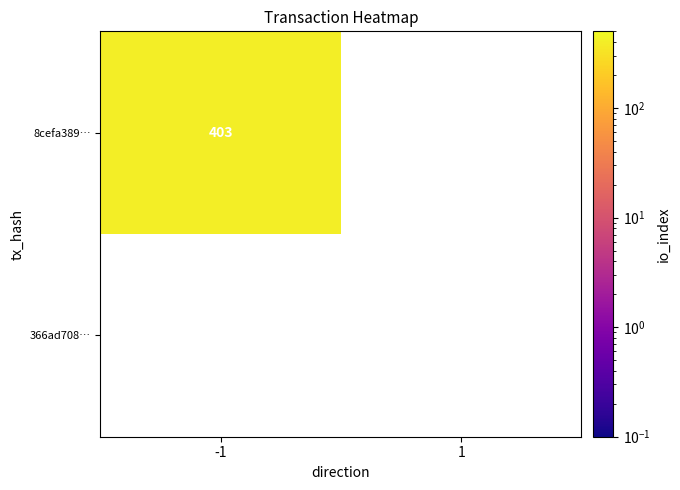

Which series has the largest total across all categories?

8cefa3891b02bcf938b821a17d9fa607ab2525b